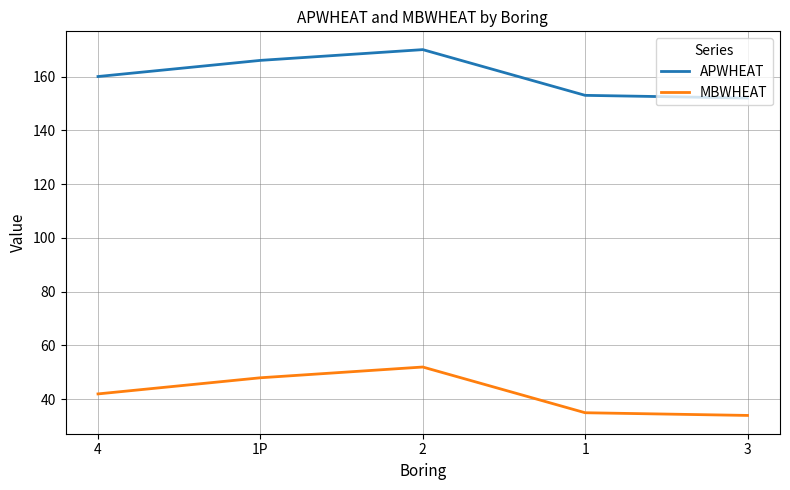

True or false: APWHEAT has a value of 152 at 3.

True